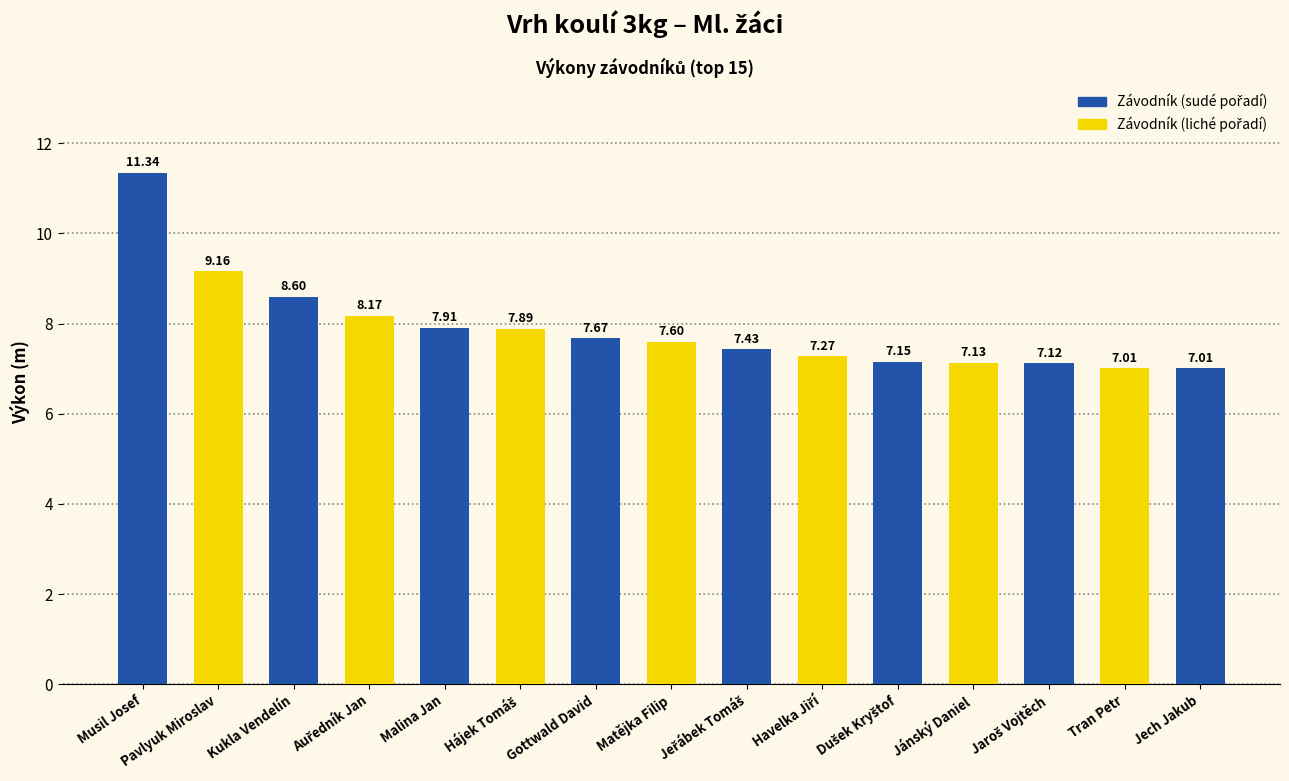

What is the label of the 14th bar from the right?

Pavlyuk Miroslav